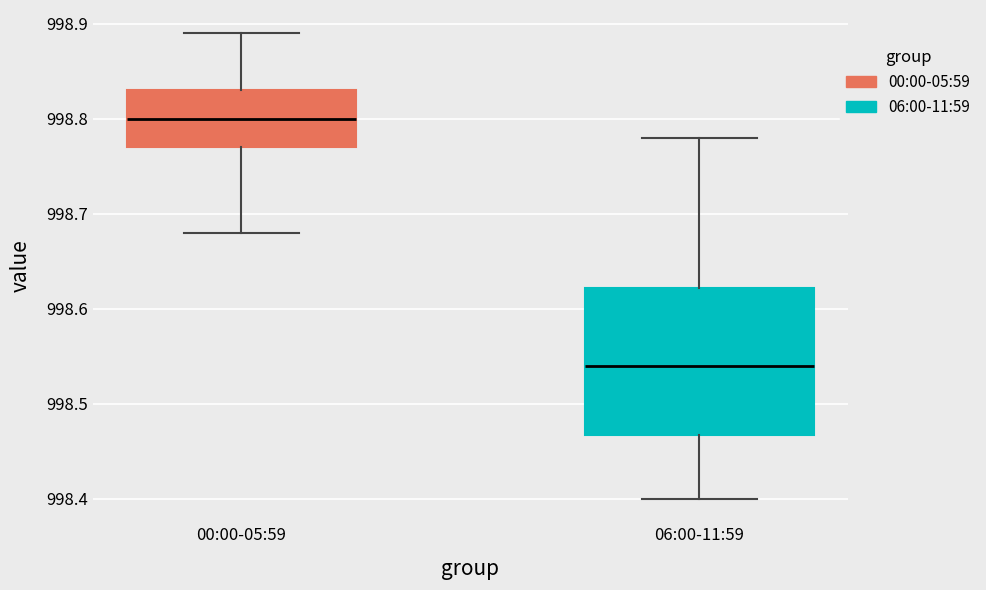

Reading left to right, transcribe this box plot: for each box, give where its median line is, the range the box spans, and where its two whiskers end, as read against the y-axis. The values are not printed on the chart, so give them approximately, as read against the axis.

00:00-05:59: median 998.80, box 998.77 to 998.83, whiskers 998.68 to 998.89
06:00-11:59: median 998.54, box 998.47 to 998.62, whiskers 998.40 to 998.78